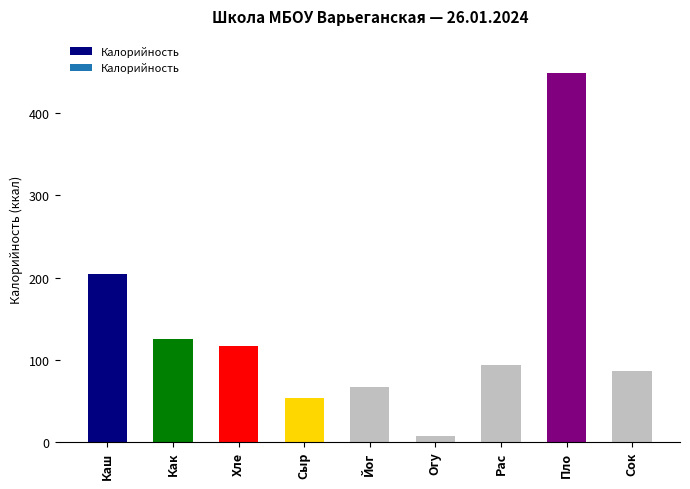

What is the change in value from Как to Хле?

-8.0